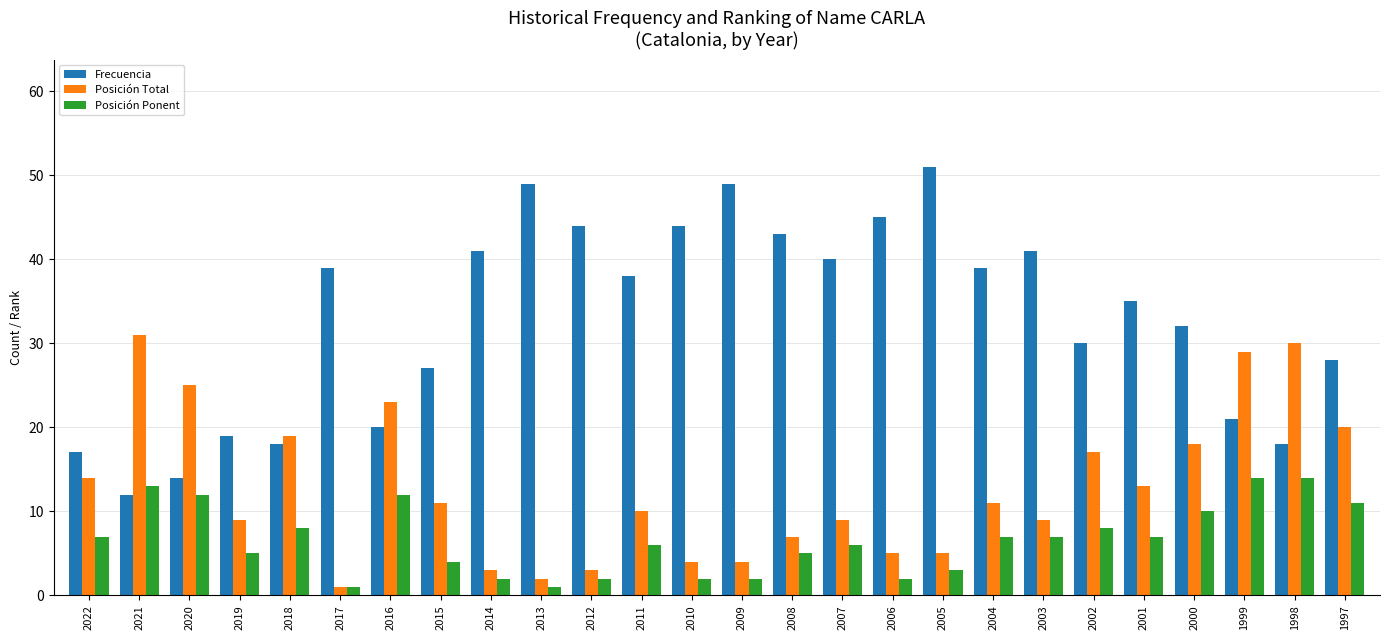

What is the minimum value for Posición Total?

1